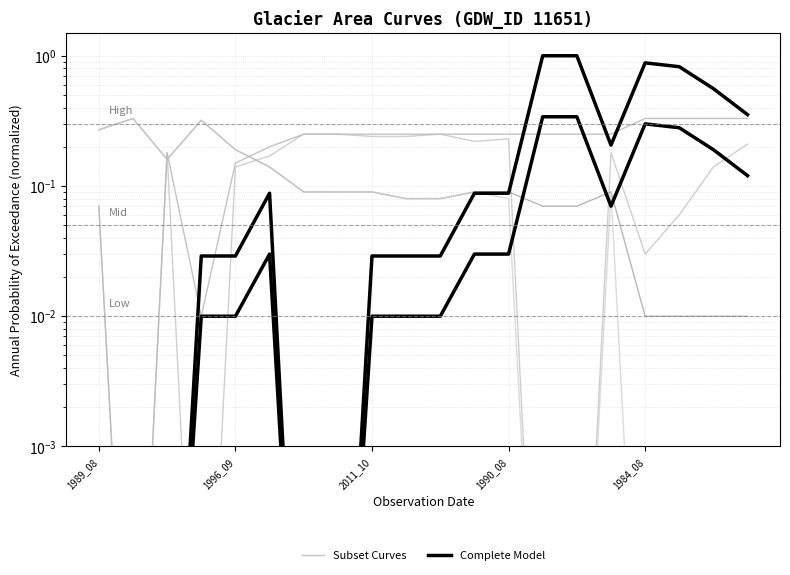

How many lines are shown in the chart?

2